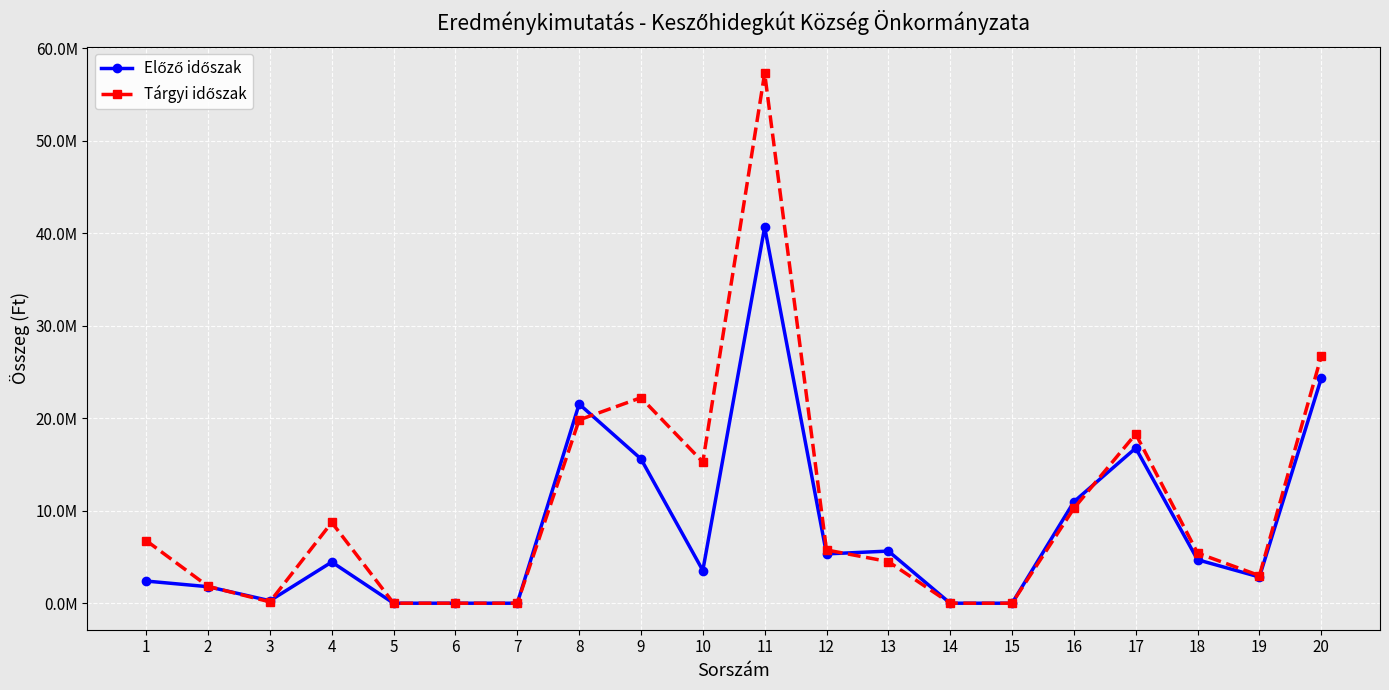

Which series ends up on top after the final intersection of Előző időszak and Tárgyi időszak?

Tárgyi időszak